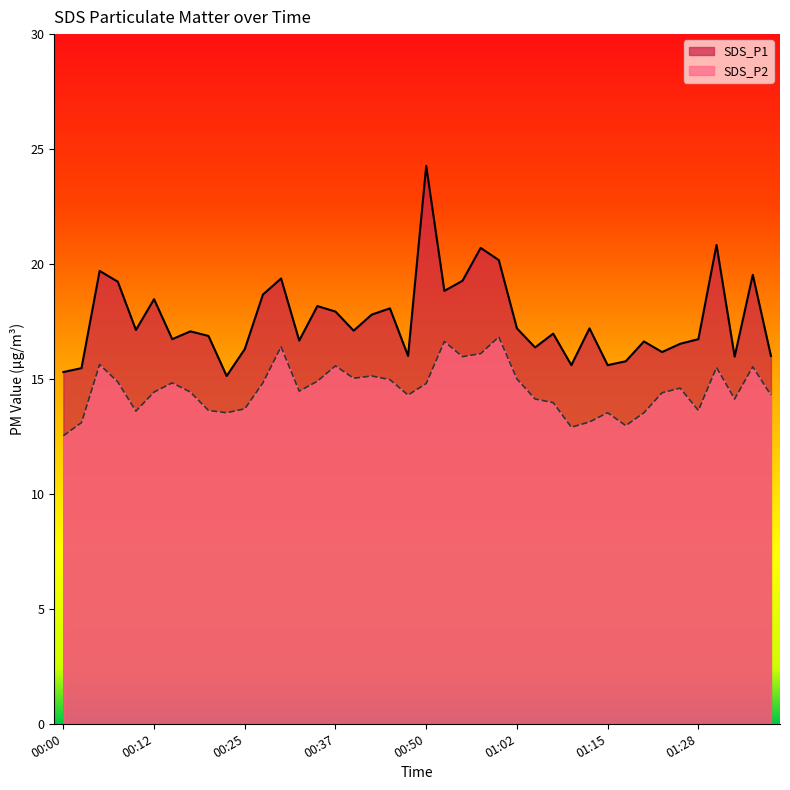

Which label corresponds to the largest value in the chart?

00:50